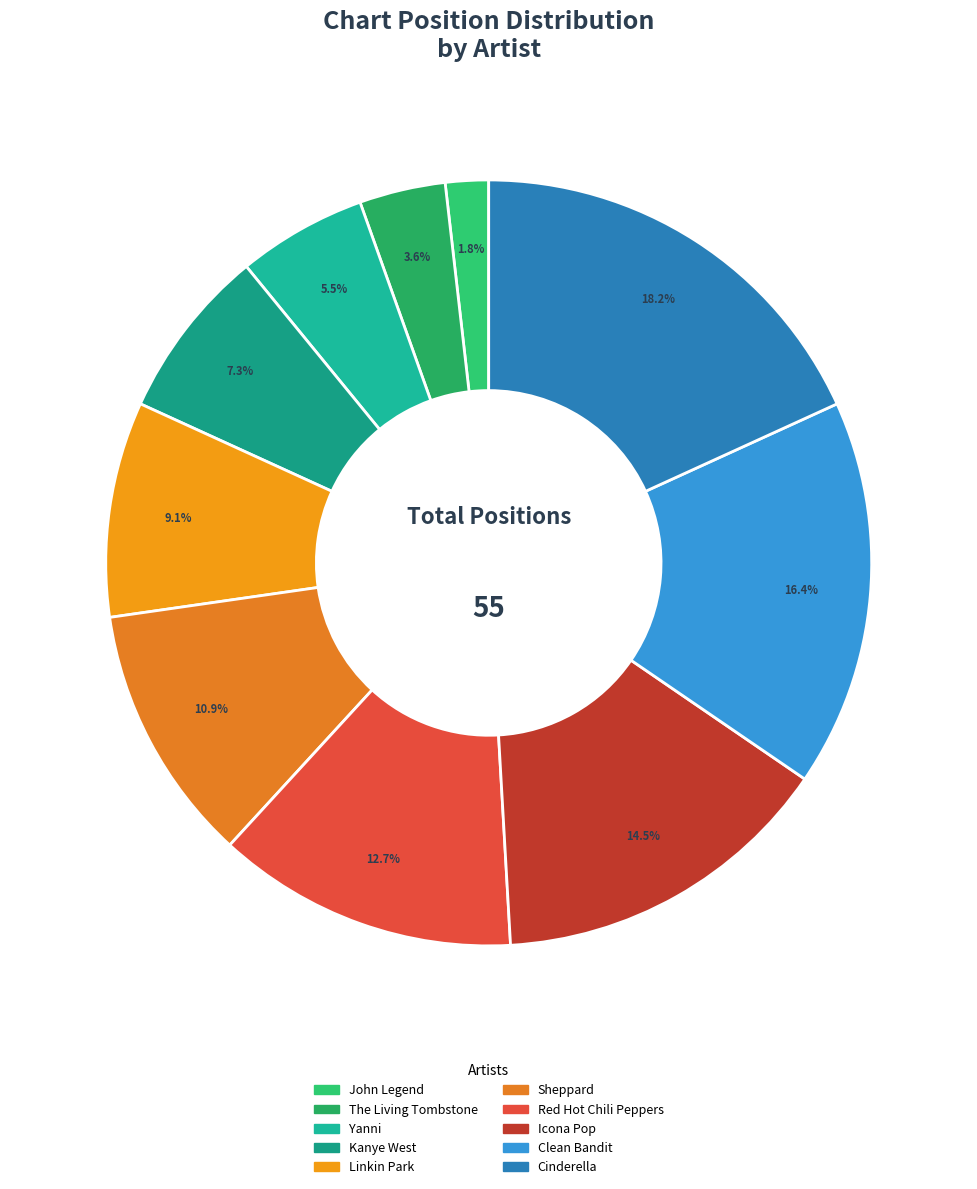

What percentage do Sheppard and Kanye West together represent?

18.2%